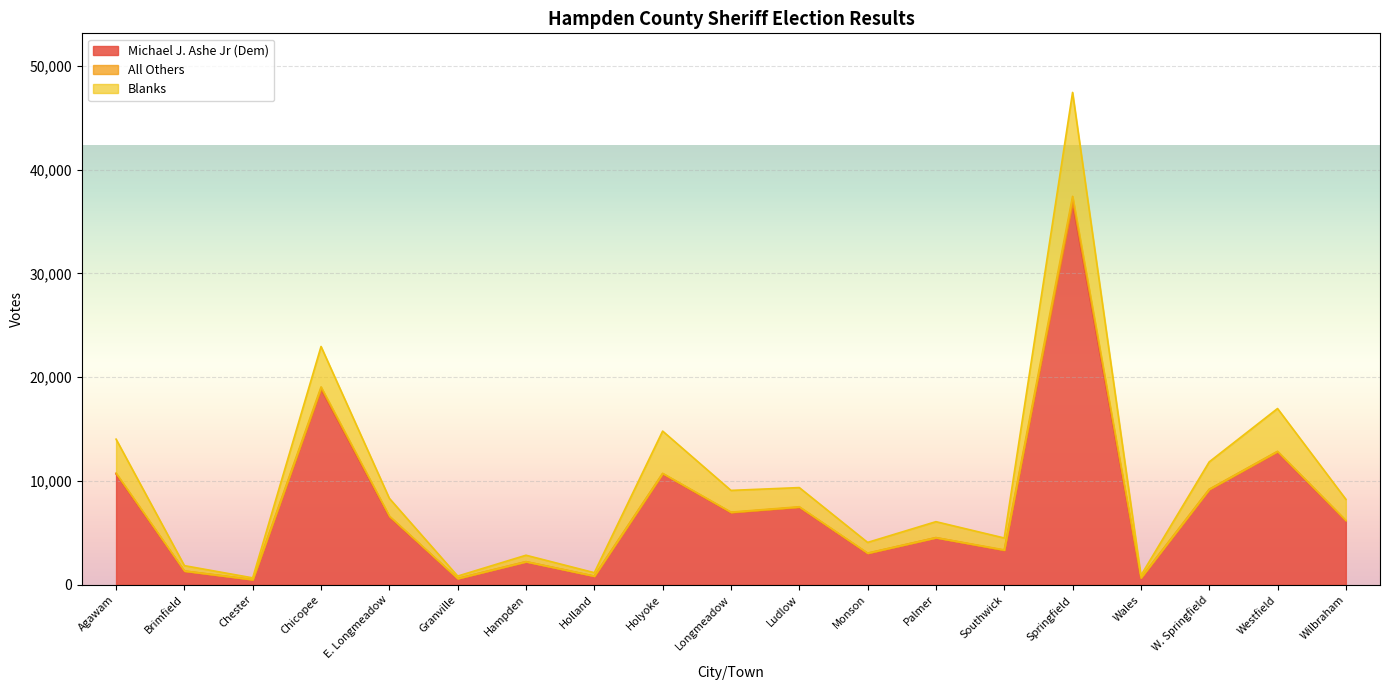

What is the difference between the Michael J. Ashe Jr (Dem) values at Chicopee and Longmeadow?

11899